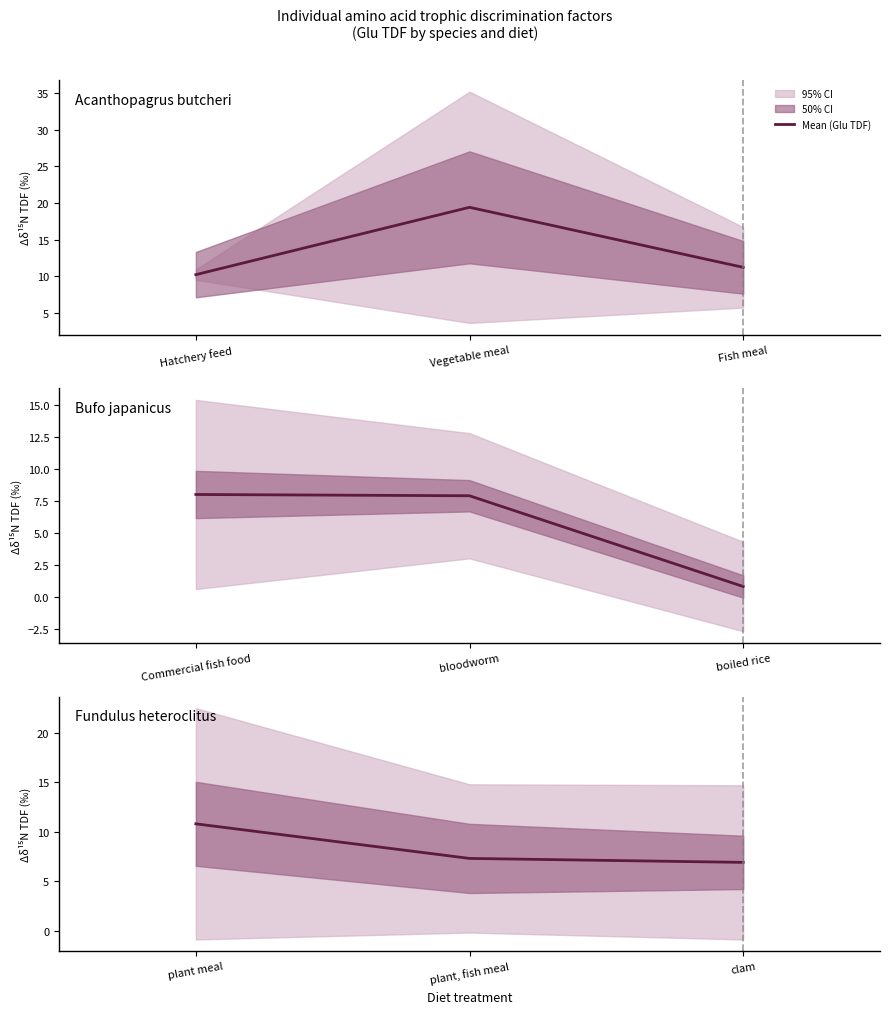

Does the chart have visible grid lines?

No